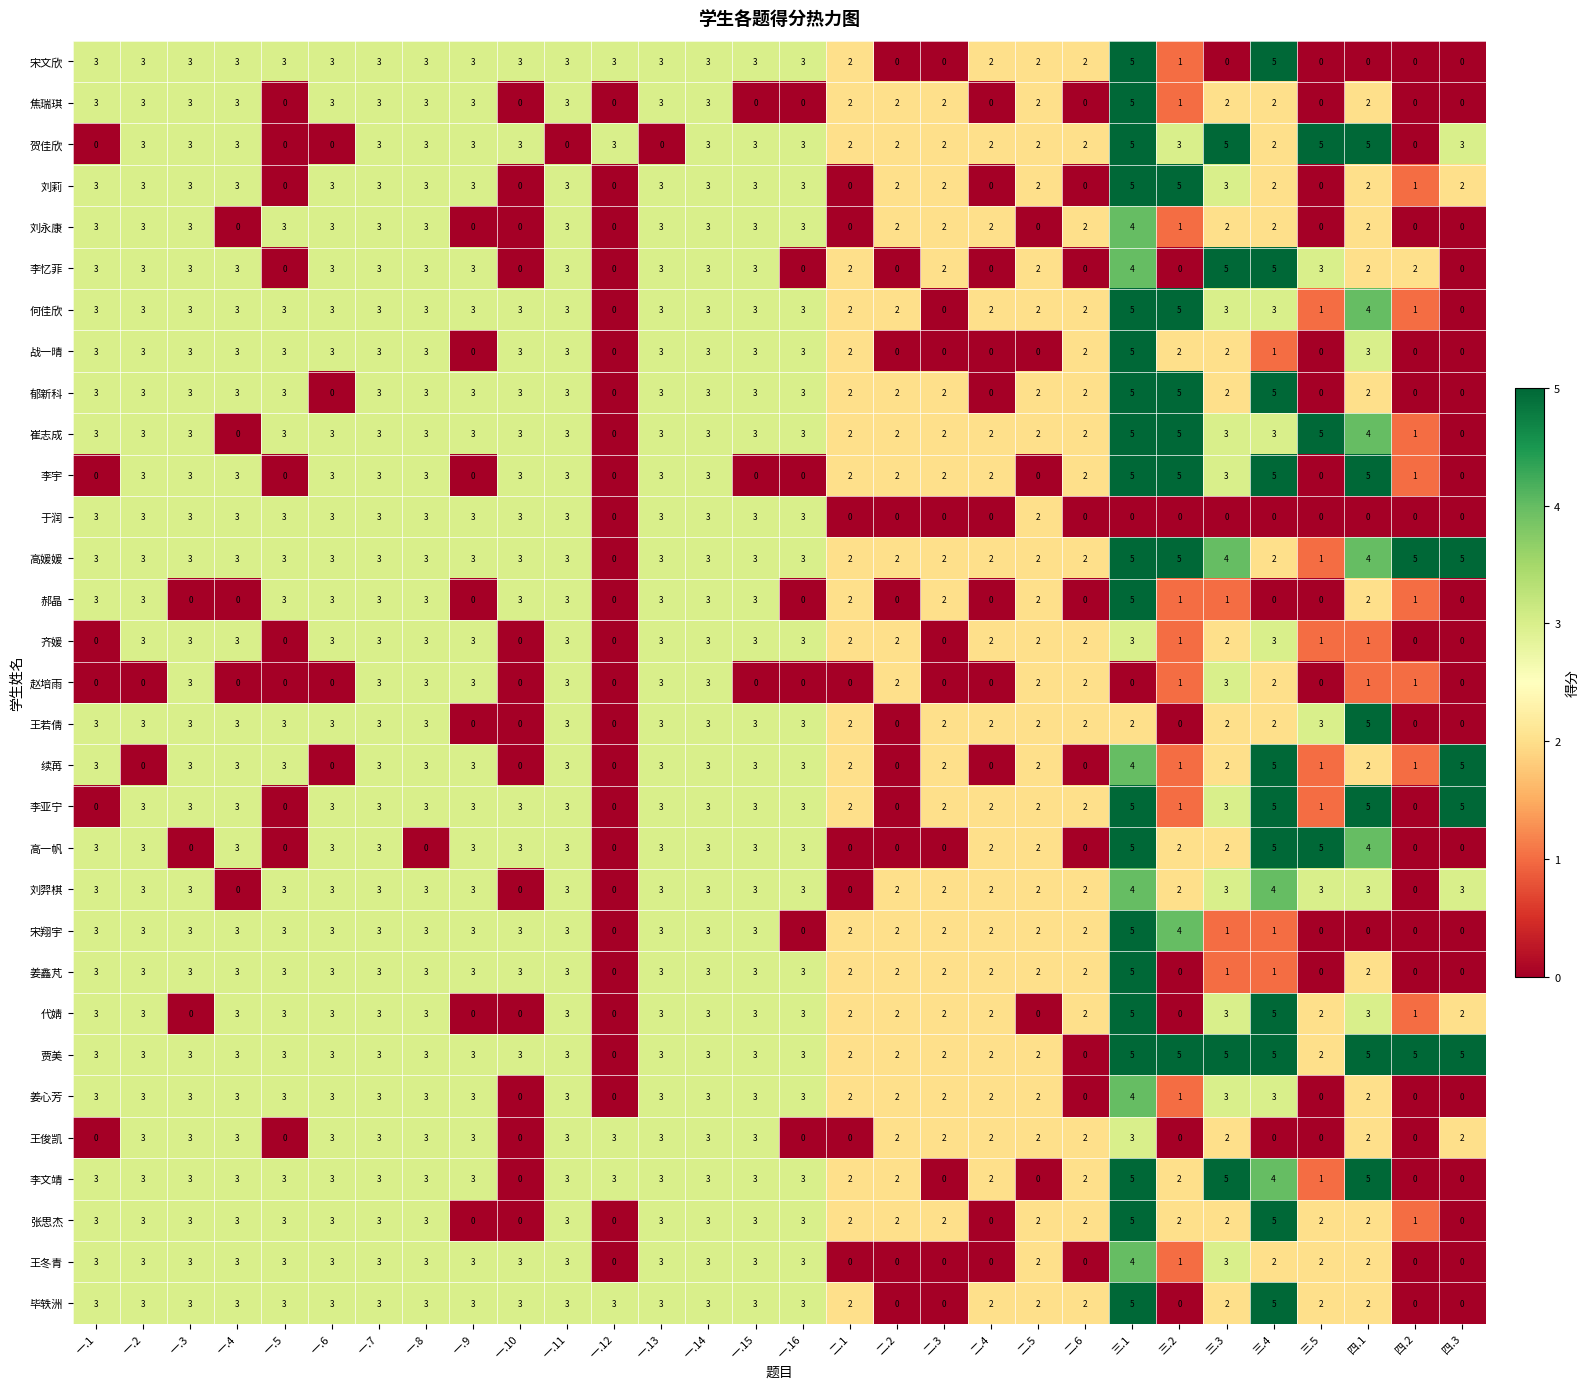

Count the 宋文欣 values in the range 1 to 3.

21